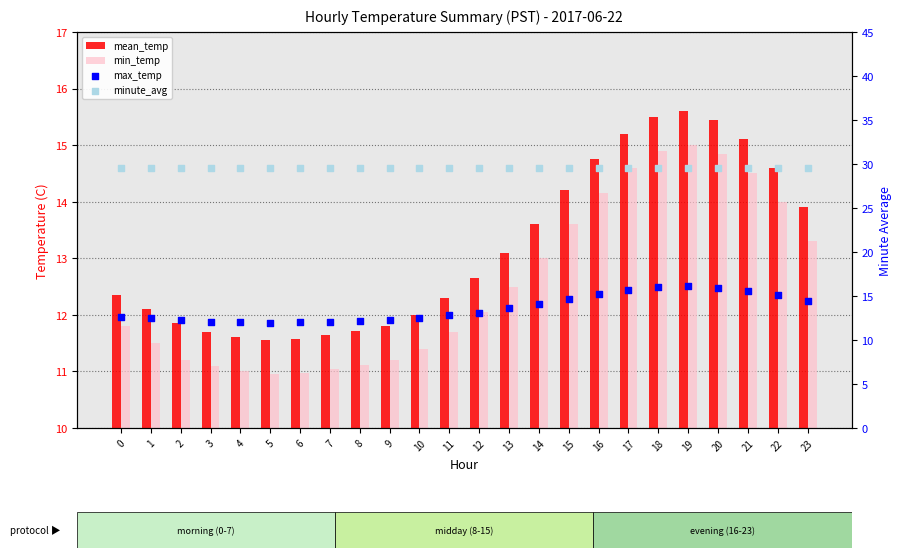

Which series has the largest total across all categories?

minute_avg